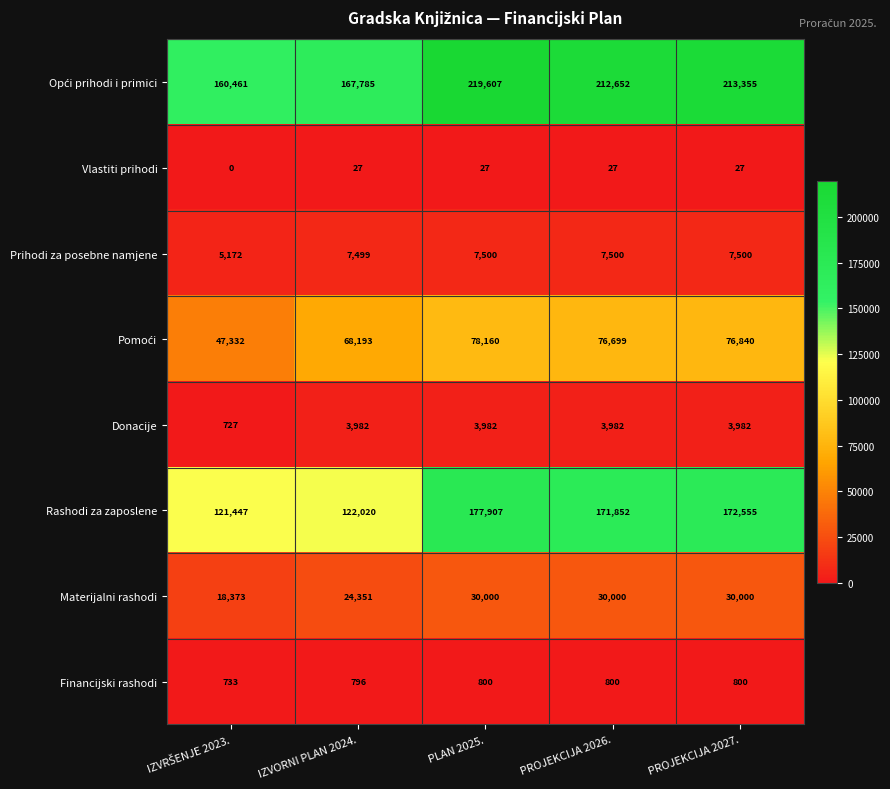

What is the spread (max minus min) of values at PROJEKCIJA 2027.?

213328